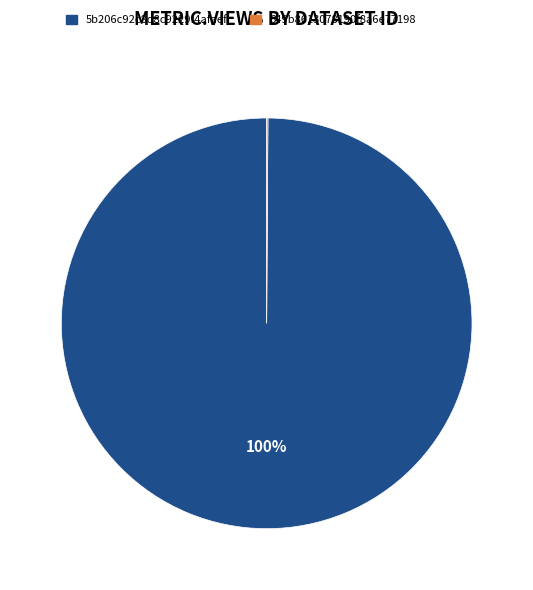

To the nearest percent, what is the difference between the largest and smallest slice percentages?

100%